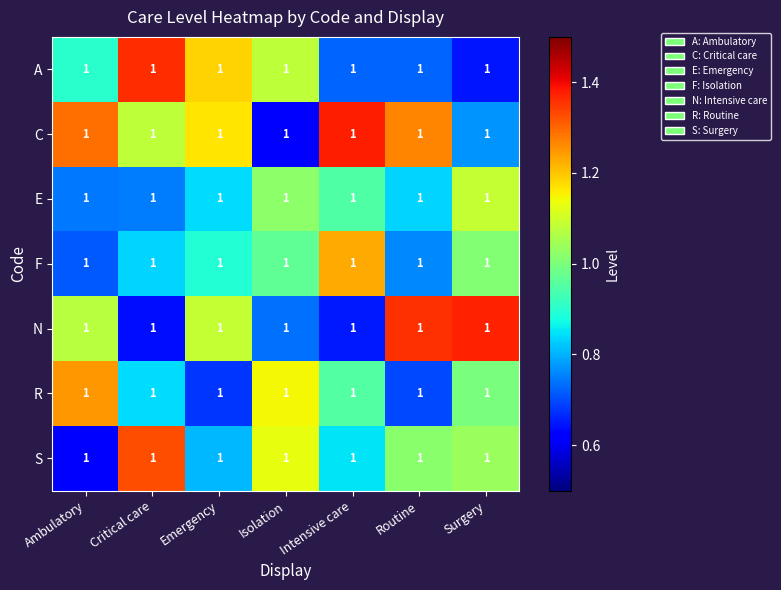

Reading right to left, extract all data points from this chart.

A: Surgery=1.0	Routine=1.0	Intensive care=1.0	Isolation=1.0	Emergency=1.0	Critical care=1.0	Ambulatory=1.0
C: Surgery=1.0	Routine=1.0	Intensive care=1.0	Isolation=1.0	Emergency=1.0	Critical care=1.0	Ambulatory=1.0
E: Surgery=1.0	Routine=1.0	Intensive care=1.0	Isolation=1.0	Emergency=1.0	Critical care=1.0	Ambulatory=1.0
F: Surgery=1.0	Routine=1.0	Intensive care=1.0	Isolation=1.0	Emergency=1.0	Critical care=1.0	Ambulatory=1.0
N: Surgery=1.0	Routine=1.0	Intensive care=1.0	Isolation=1.0	Emergency=1.0	Critical care=1.0	Ambulatory=1.0
R: Surgery=1.0	Routine=1.0	Intensive care=1.0	Isolation=1.0	Emergency=1.0	Critical care=1.0	Ambulatory=1.0
S: Surgery=1.0	Routine=1.0	Intensive care=1.0	Isolation=1.0	Emergency=1.0	Critical care=1.0	Ambulatory=1.0